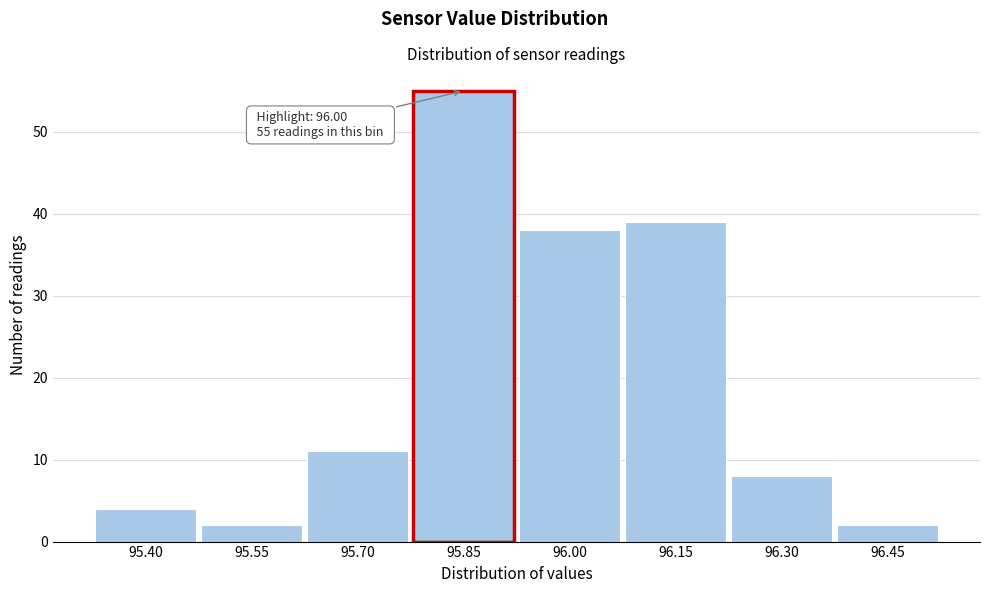

Reading left to right, transcribe all the data shown in this chart.

95.40=4	95.55=2	95.70=11	95.85=55	96.00=38	96.15=39	96.30=8	96.45=2